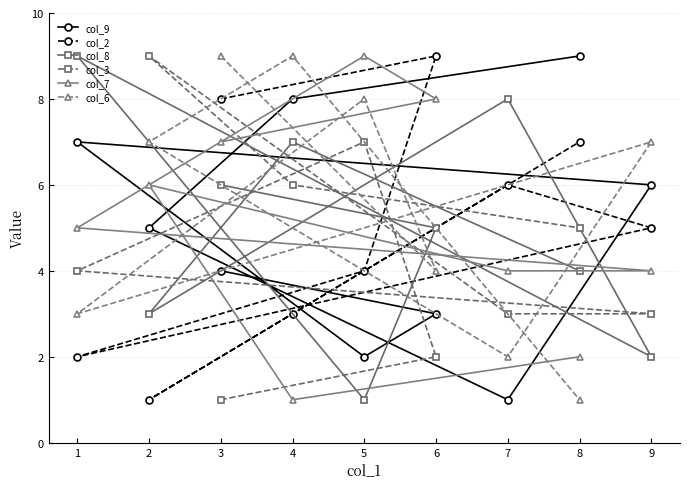

Which category has the lowest value in the col_7 series?

4